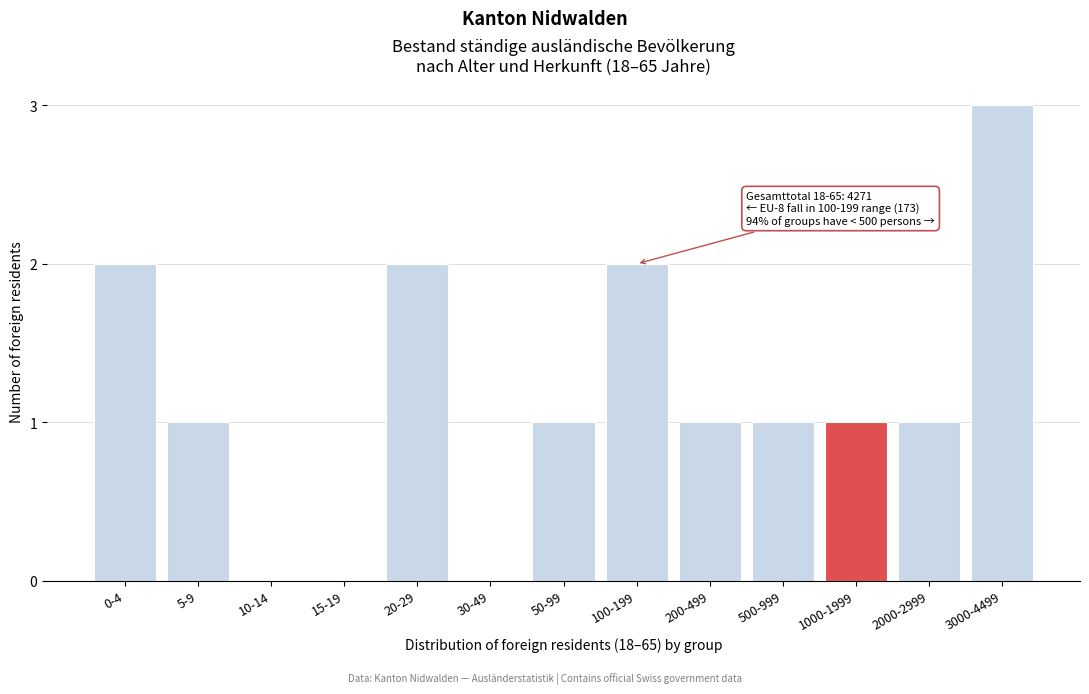

Reading left to right, extract all data points from this chart.

0-4=2	5-9=1	10-14=0	15-19=0	20-29=2	30-49=0	50-99=1	100-199=2	200-499=1	500-999=1	1000-1999=1	2000-2999=1	3000-4499=3